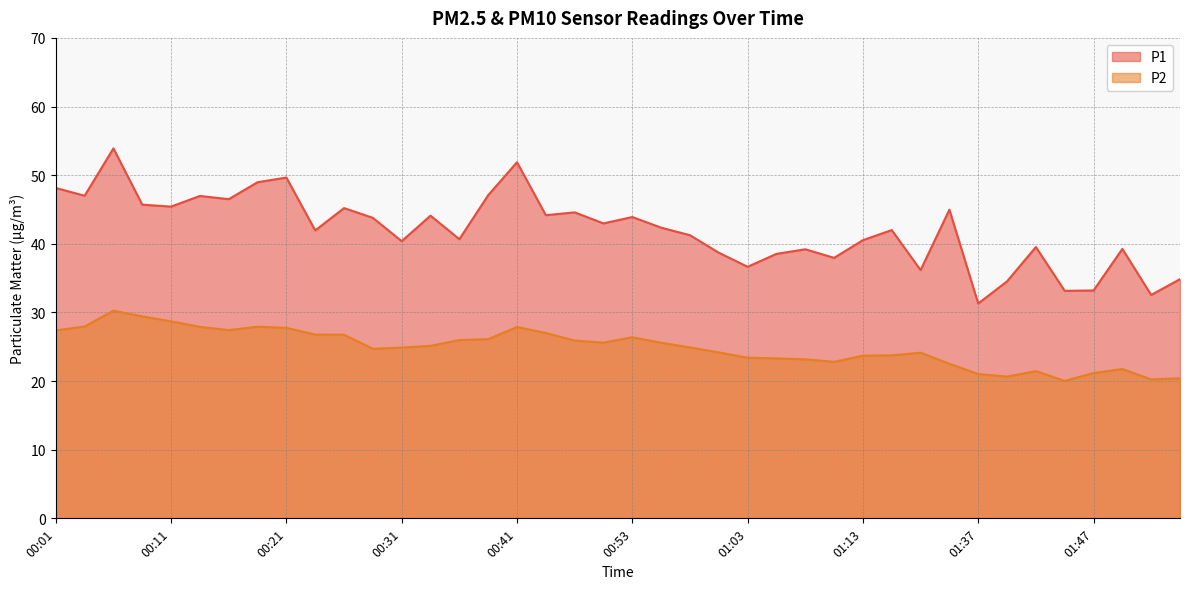

Reading left to right, what are all the values shown in this chart?

P1: 00:01=48.1	00:03=47.0	00:06=53.9	00:08=45.7	00:11=45.4	00:13=47.0	00:16=46.5	00:18=49.0	00:21=49.6	00:23=42.0	00:26=45.2	00:28=43.8	00:31=40.4	00:33=44.1	00:36=40.7	00:38=47.1	00:41=51.9	00:43=44.2	00:48=44.6	00:51=43.0	00:53=43.9	00:56=42.4	00:58=41.2	01:01=38.7	01:03=36.6	01:06=38.5	01:08=39.2	01:10=38.0	01:13=40.5	01:16=42.0	01:21=36.2	01:32=45.0	01:37=31.3	01:40=34.5	01:42=39.5	01:45=33.1	01:47=33.2	01:50=39.2	01:55=32.5	01:58=34.9
P2: 00:01=27.4	00:03=27.9	00:06=30.2	00:08=29.4	00:11=28.7	00:13=27.9	00:16=27.4	00:18=27.9	00:21=27.8	00:23=26.8	00:26=26.8	00:28=24.7	00:31=24.9	00:33=25.1	00:36=26.0	00:38=26.1	00:41=27.9	00:43=27.0	00:48=25.9	00:51=25.6	00:53=26.4	00:56=25.6	00:58=24.9	01:01=24.2	01:03=23.4	01:06=23.3	01:08=23.2	01:10=22.8	01:13=23.7	01:16=23.8	01:21=24.1	01:32=22.5	01:37=21.0	01:40=20.6	01:42=21.4	01:45=20.0	01:47=21.2	01:50=21.8	01:55=20.2	01:58=20.4